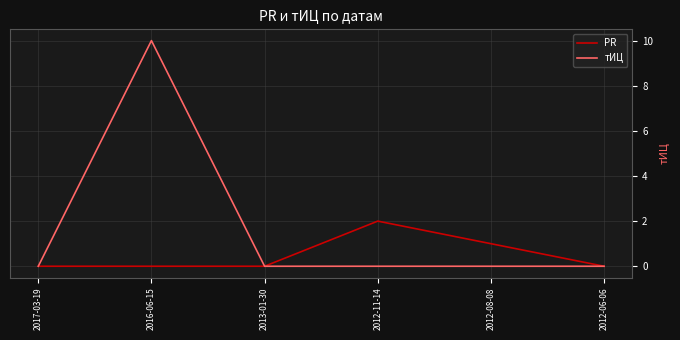

Reading left to right, transcribe all the data shown in this chart.

PR: 0	0	0	2	1	0
тИЦ: 0	10	0	0	0	0